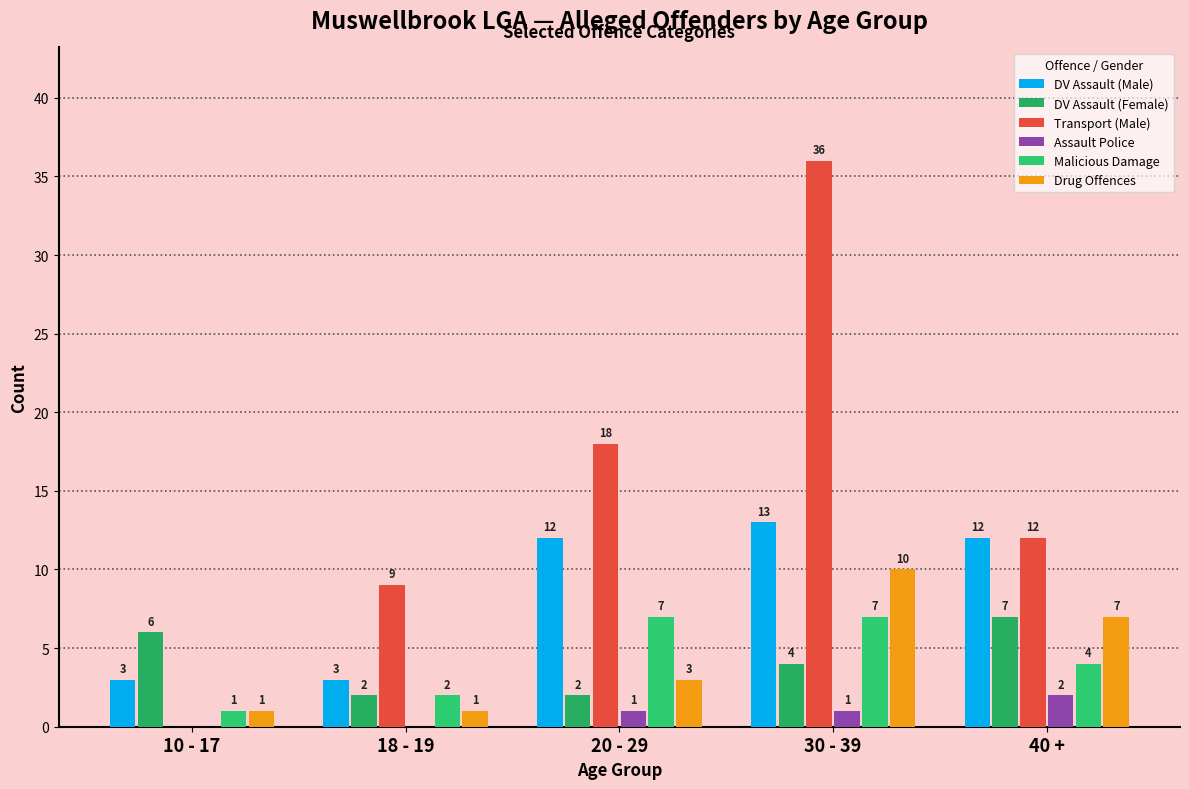

Count the number of categories in the chart.

5